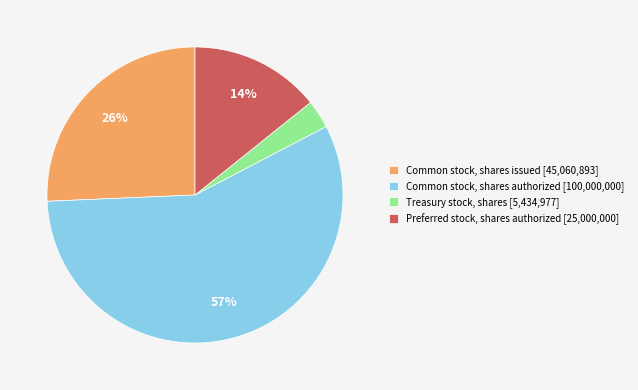

Combined, do Common stock, shares issued [45,060,893] and Treasury stock, shares [5,434,977] account for over 50%?

No